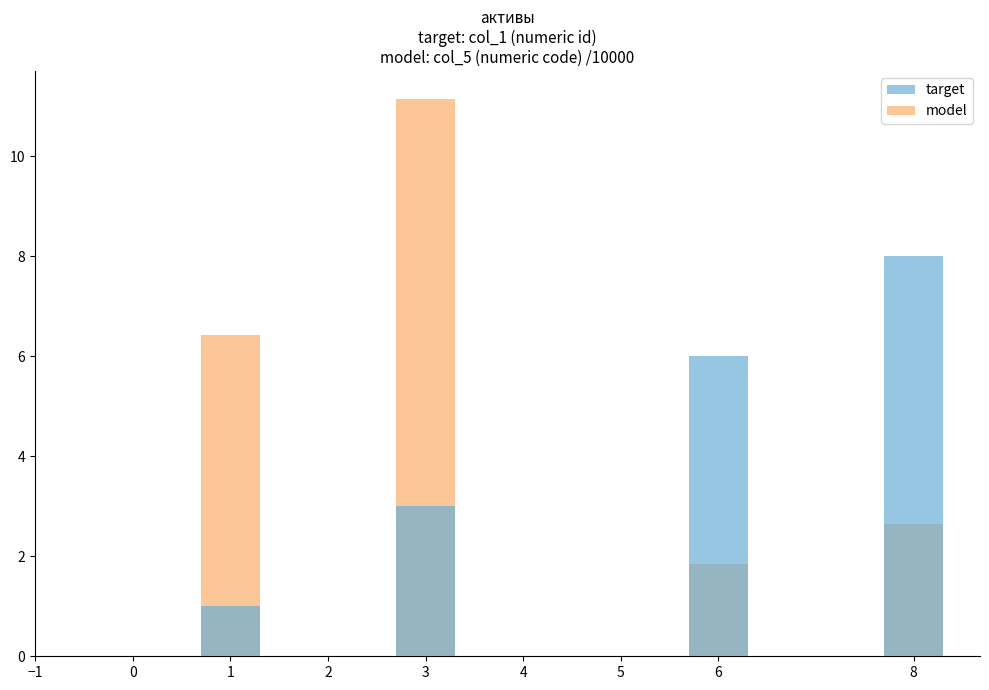

What is the lowest value of the target series?

1.0